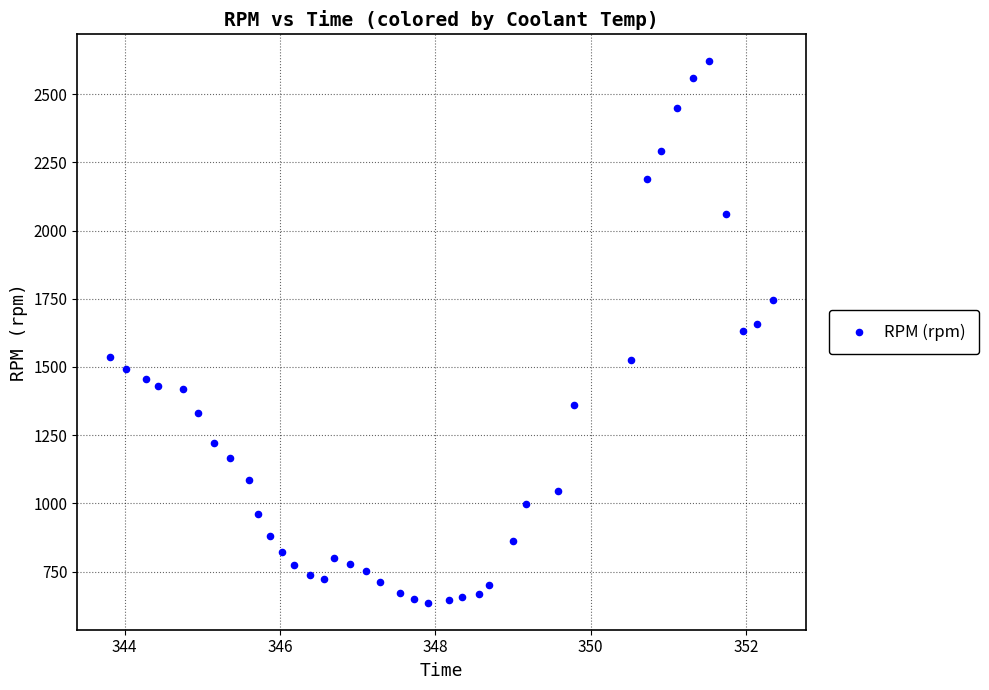

What is the range of Y values (max minus min)?

1984